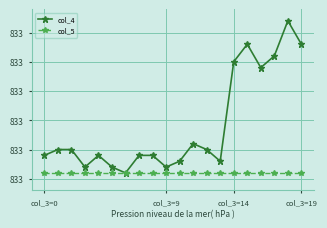

True or false: col_4 and col_5 intersect in this chart.

False